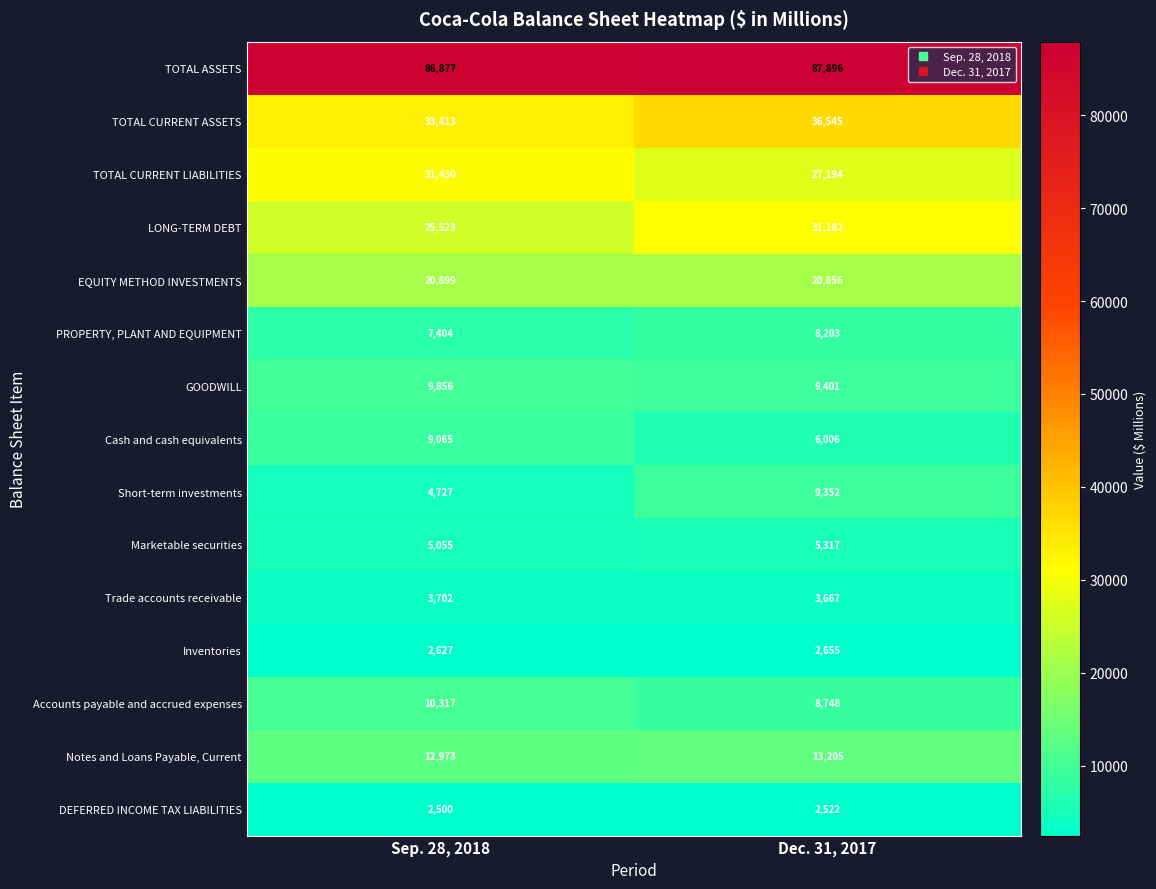

What is the lowest value of the Marketable securities series?

5055